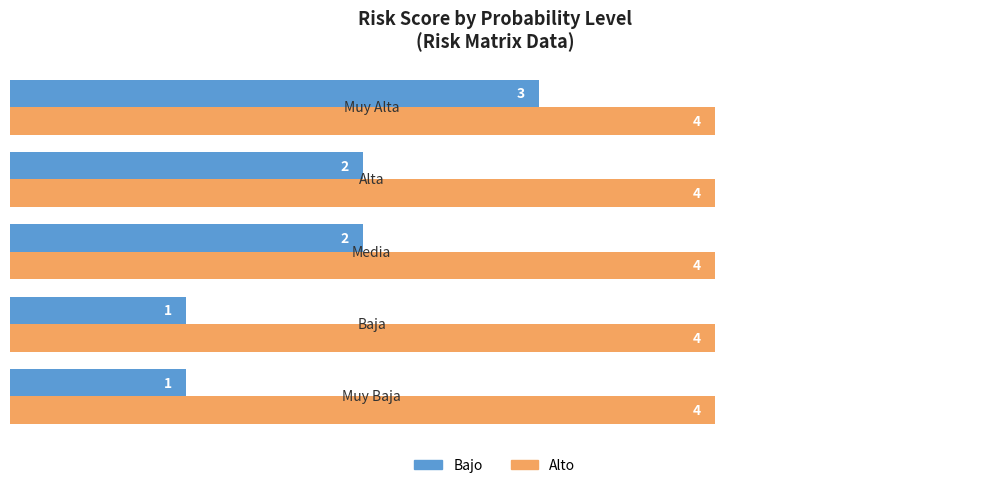

Which series has the largest range (max minus min)?

Bajo